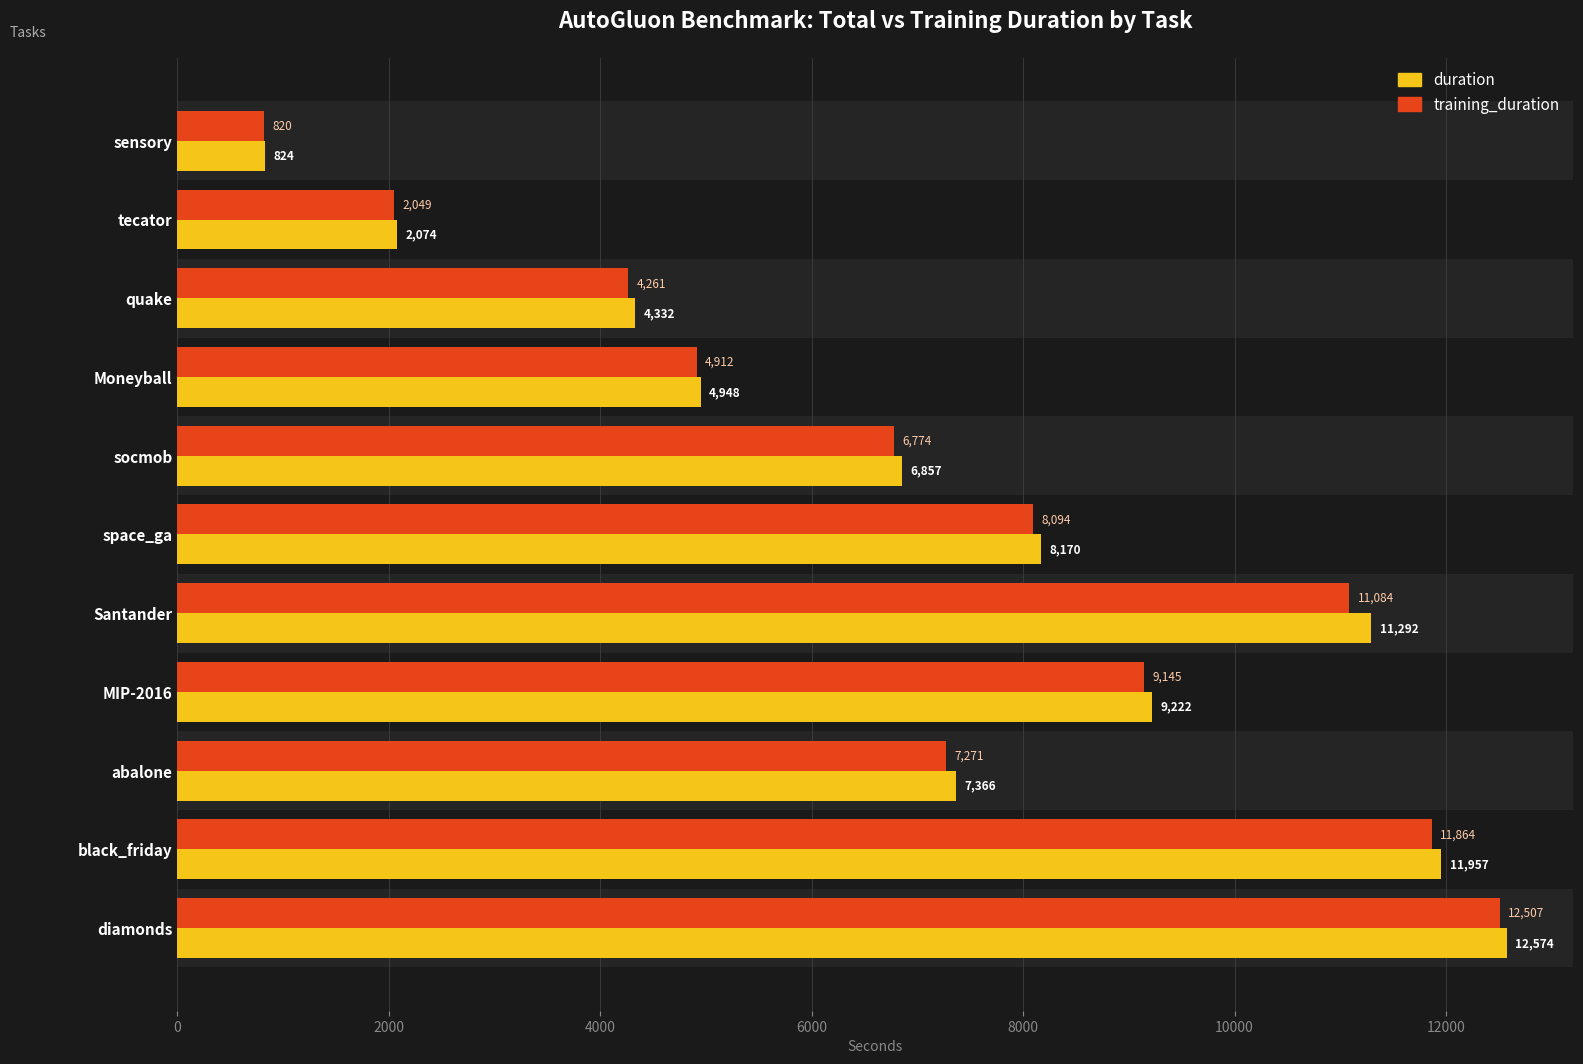

Which series has the widest spread of values?

duration